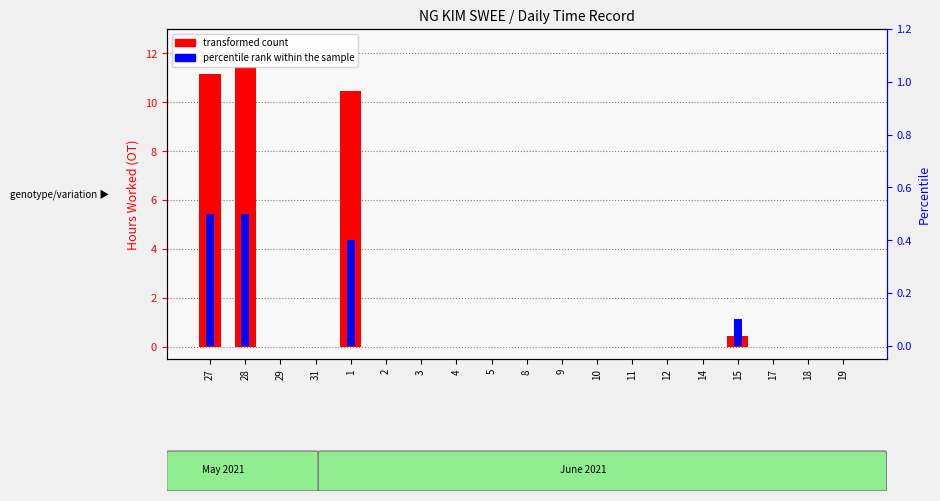

Rank the categories by transformed count value from lowest to highest.

29, 31, 2, 3, 4, 5, 8, 9, 10, 11, 12, 14, 17, 18, 19, 15, 1, 27, 28